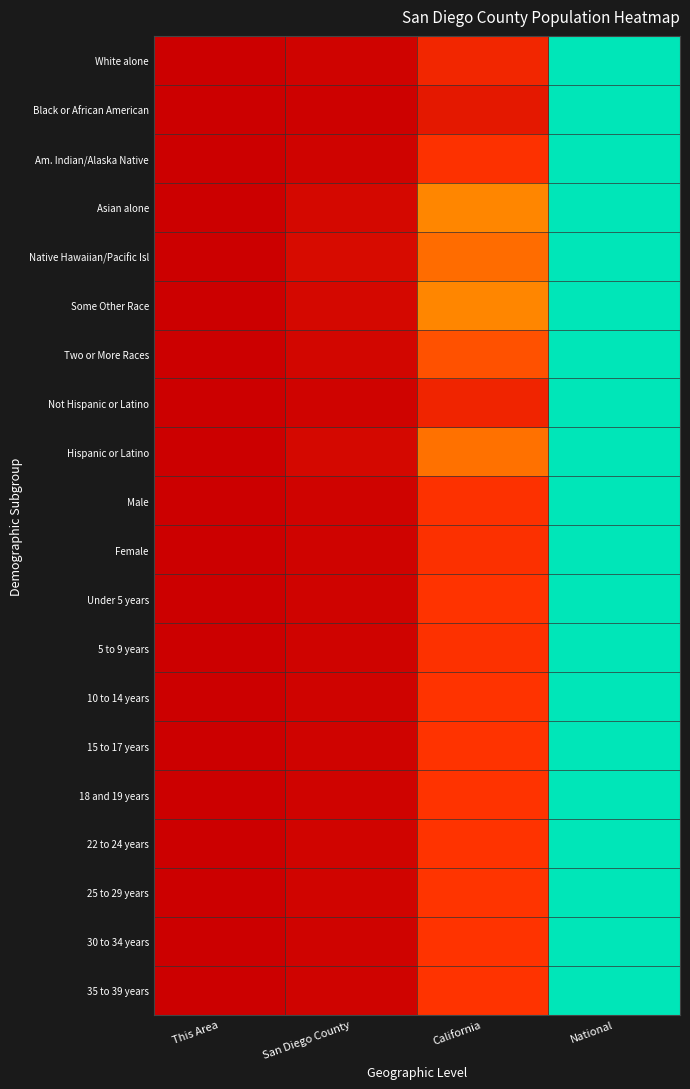

How many distinct data groups are displayed?

20